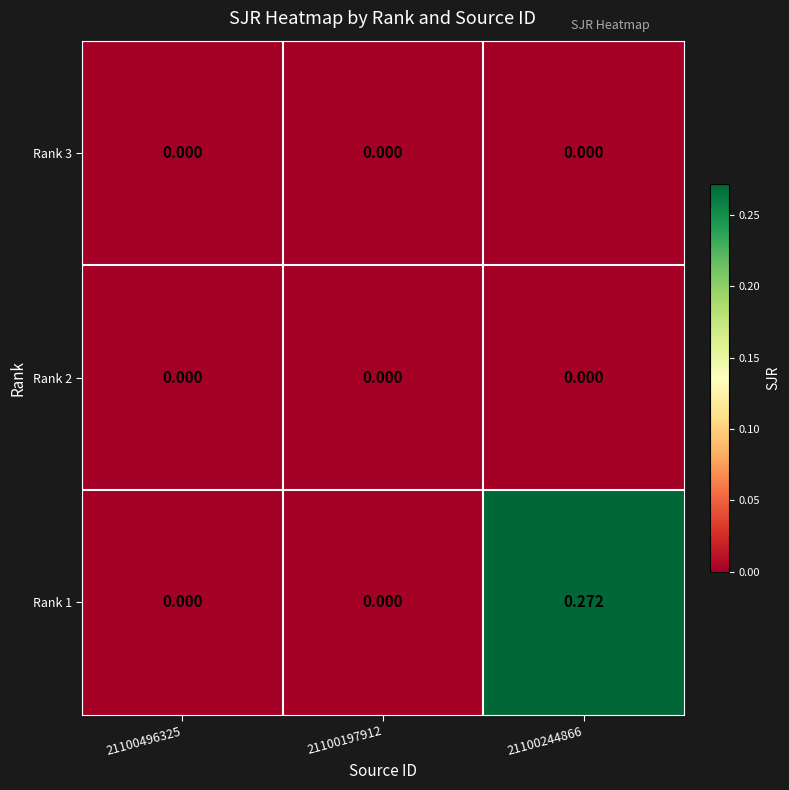

How many data points does each series have?

3